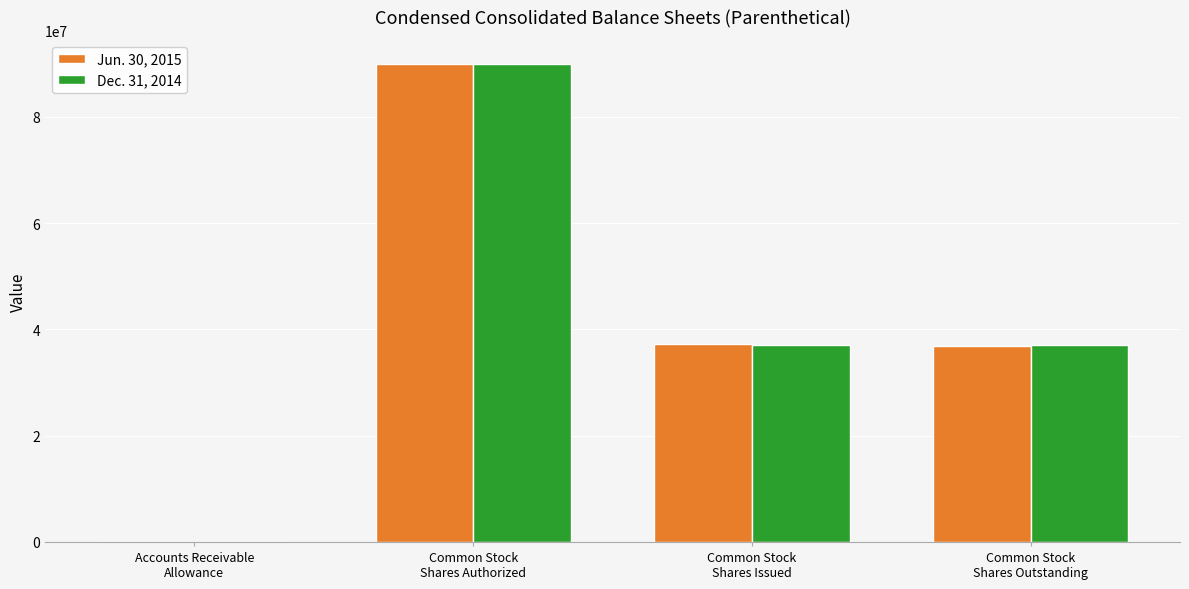

The Jun. 30, 2015 series shows 37268780 at Common Stock
Shares Authorized. True or false?

False